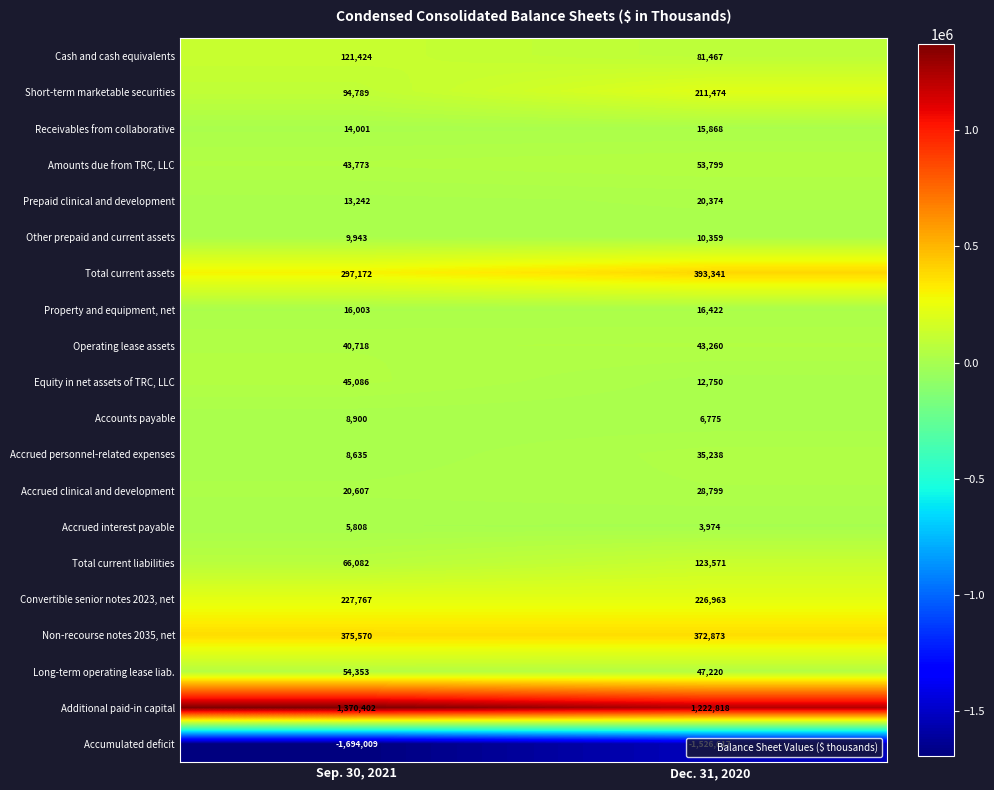

At how many categories does at least one series exceed 1315415?

1